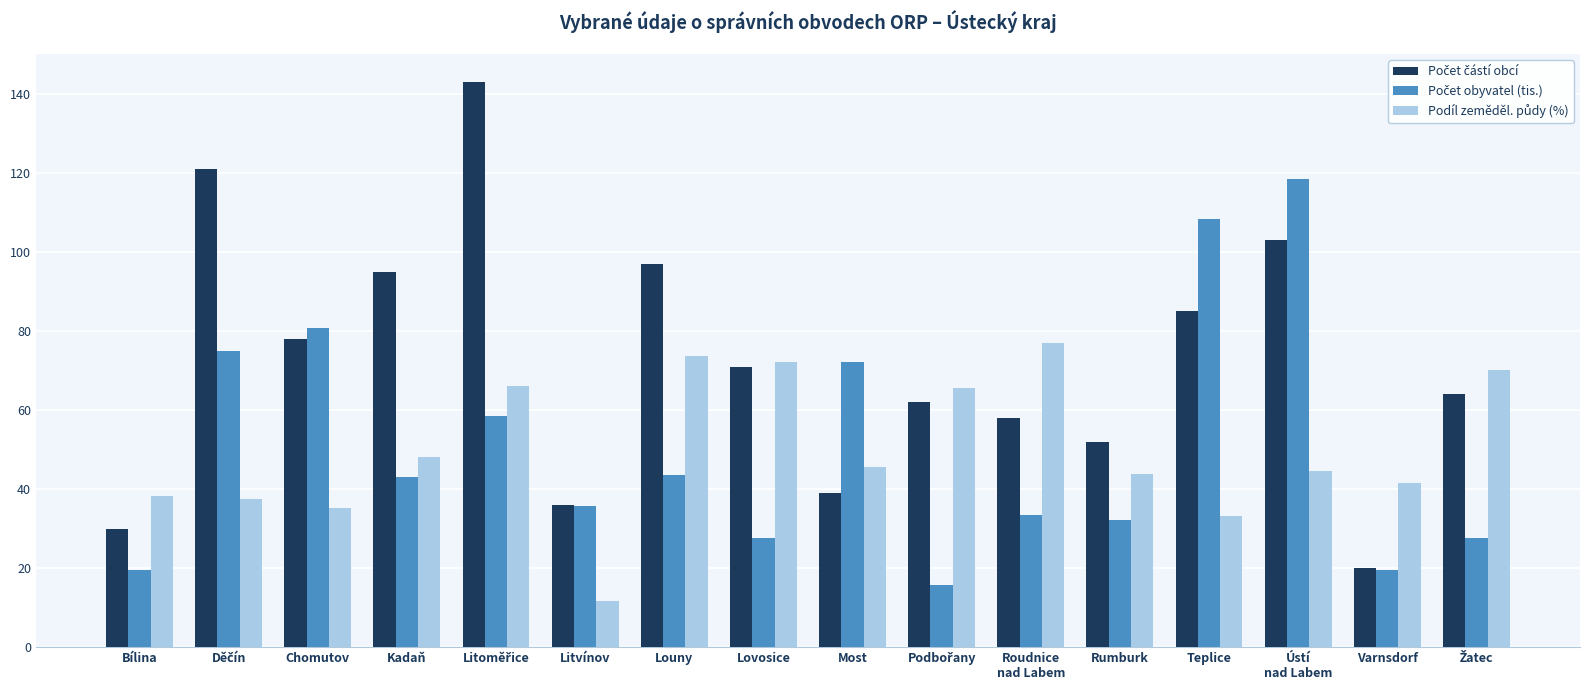

What is the total value across all series at Lovosice?

170.8